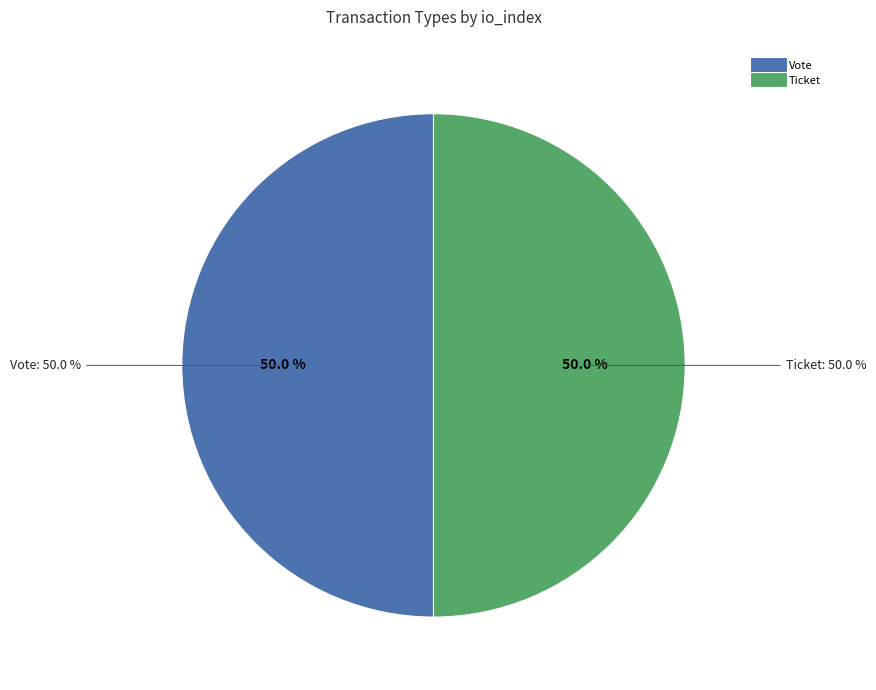

To the nearest percent, what is the average slice percentage?

50%